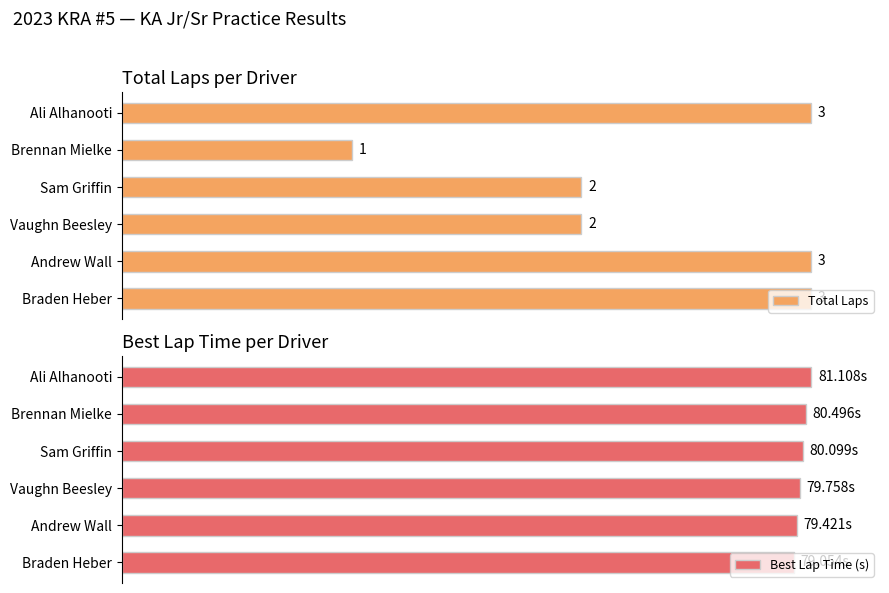

What is the difference between the highest and lowest values at Vaughn Beesley?

31.7